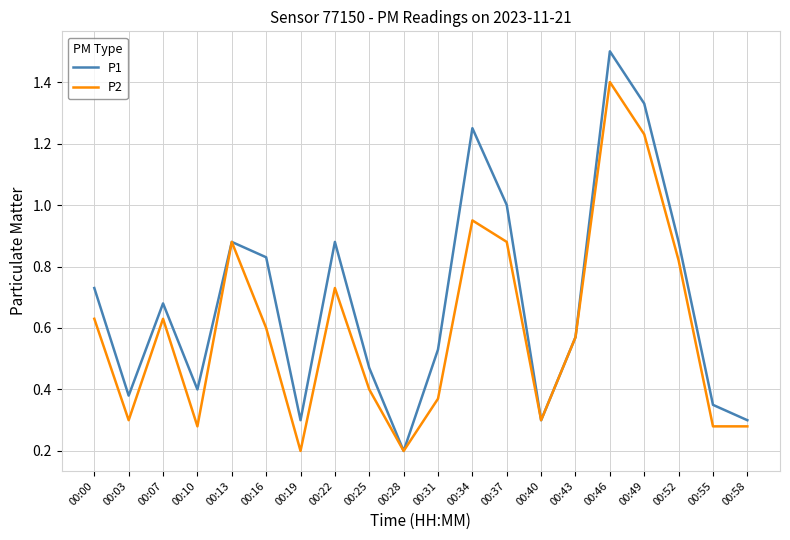

At which category does the chart reach its peak across all series?

00:46